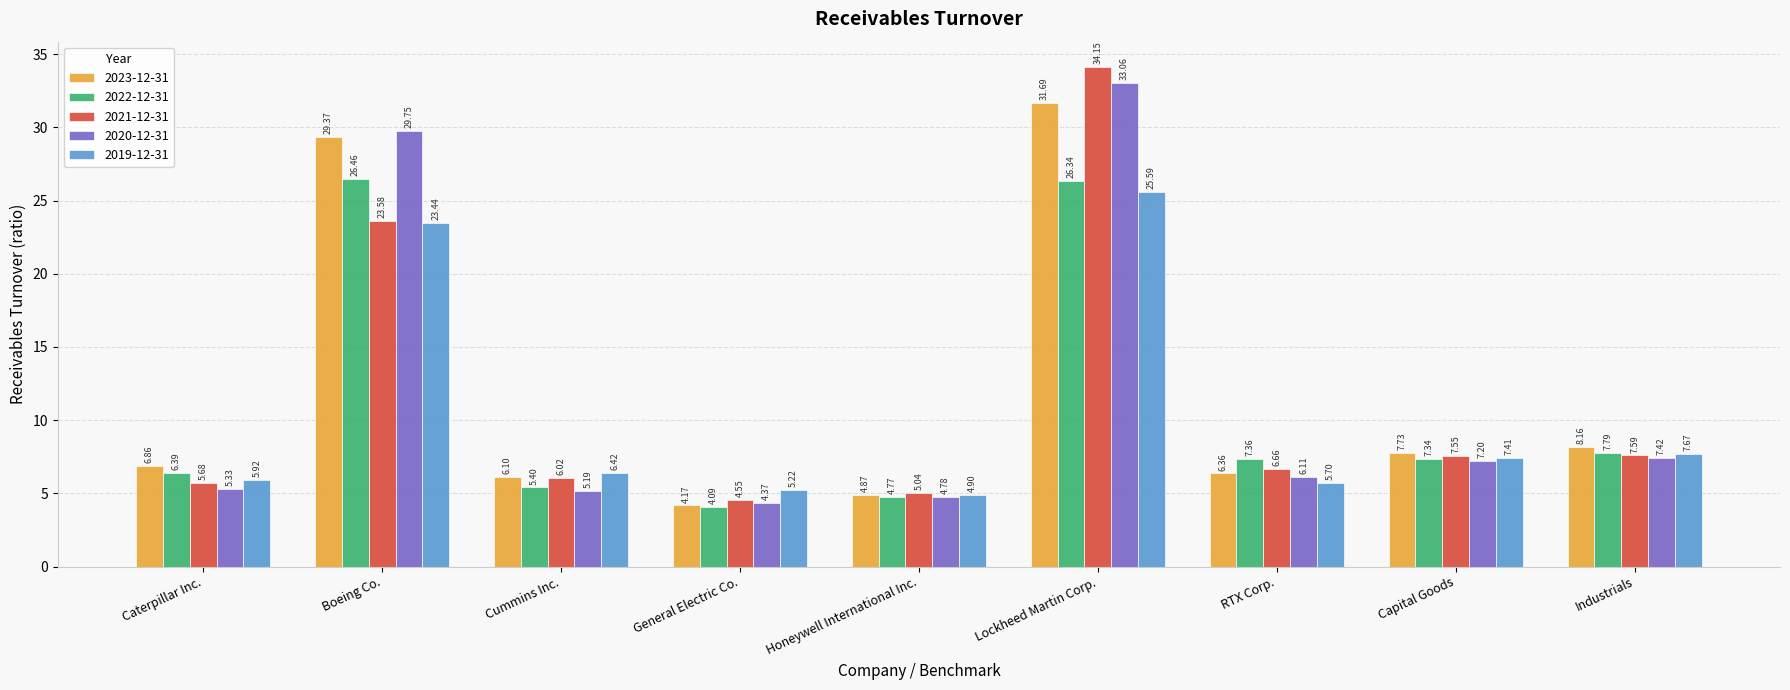

List the labels in order of 2023-12-31 value, largest first.

Lockheed Martin Corp., Boeing Co., Industrials, Capital Goods, Caterpillar Inc., RTX Corp., Cummins Inc., Honeywell International Inc., General Electric Co.